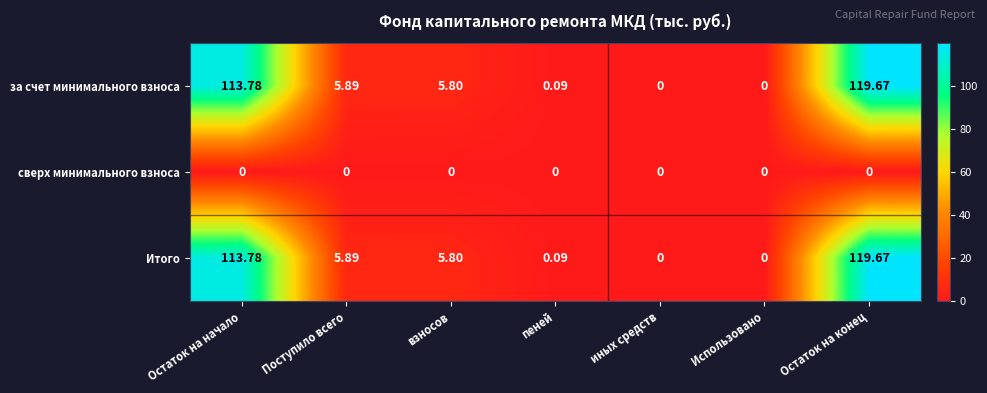

Is the value of сверх минимального взноса at пеней greater than the value of за счет минимального взноса at пеней?

No